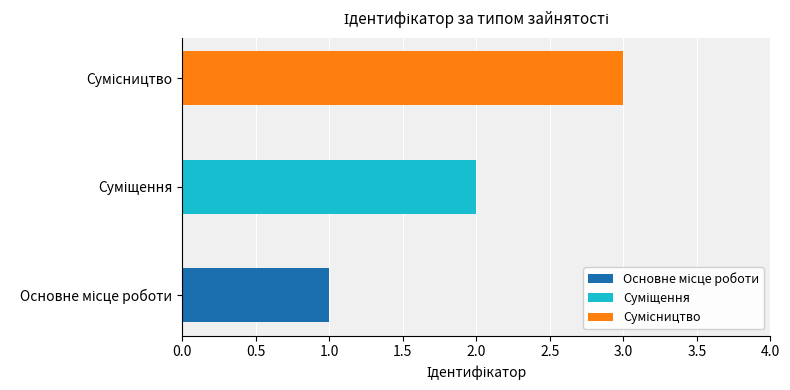

What is the smallest value displayed?

1